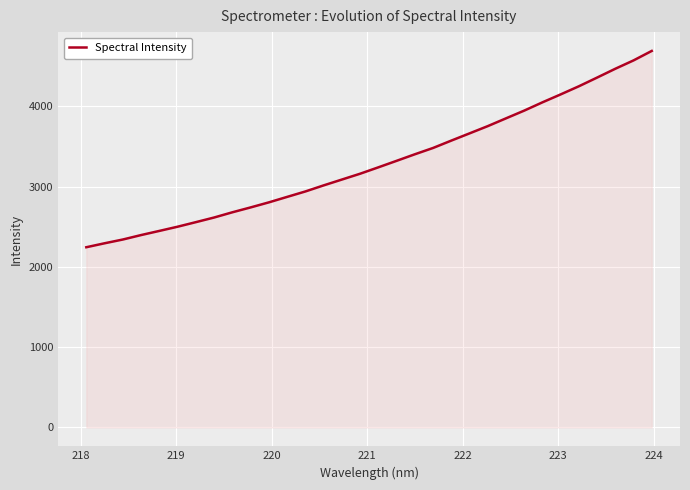

What is the difference between the maximum and minimum values?

2444.8